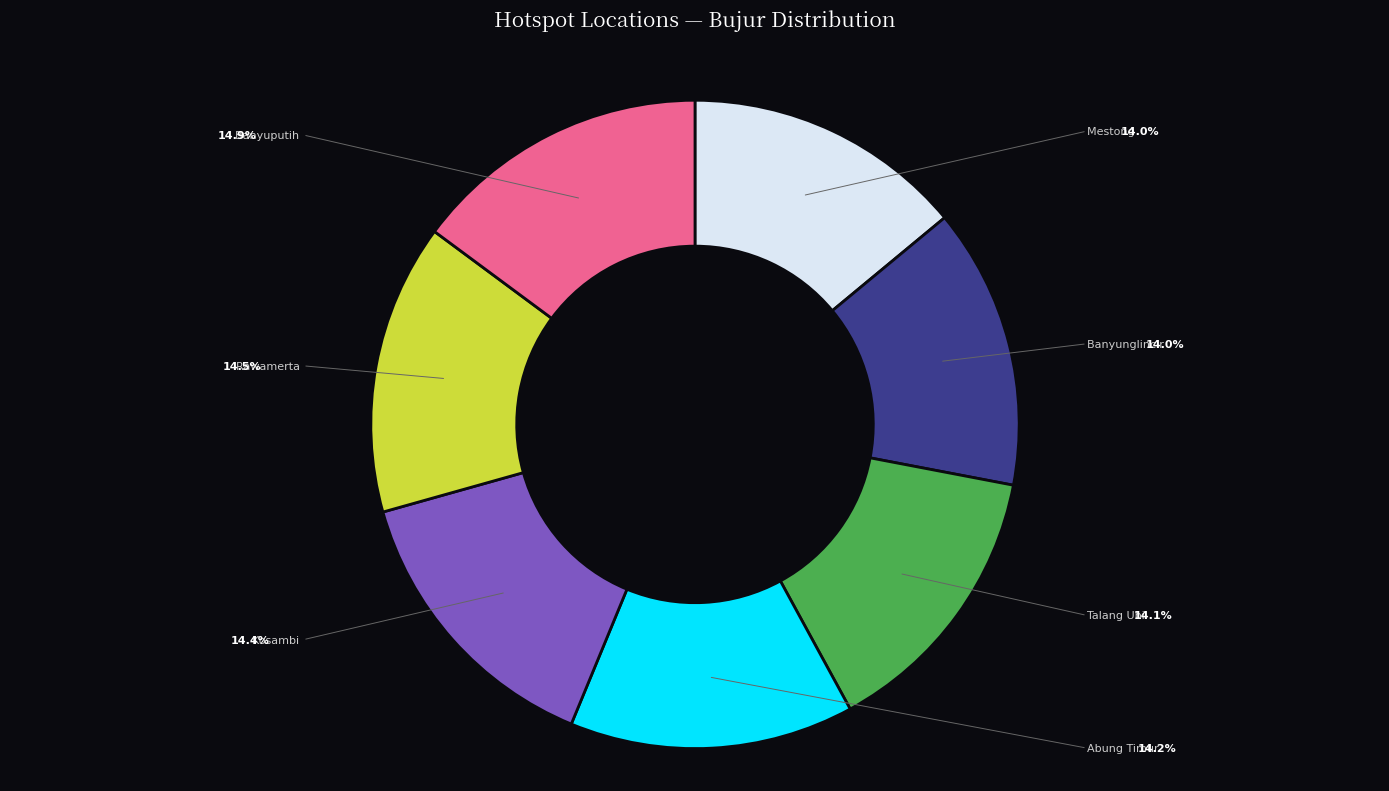

Which slice is the largest?

Banyuputih